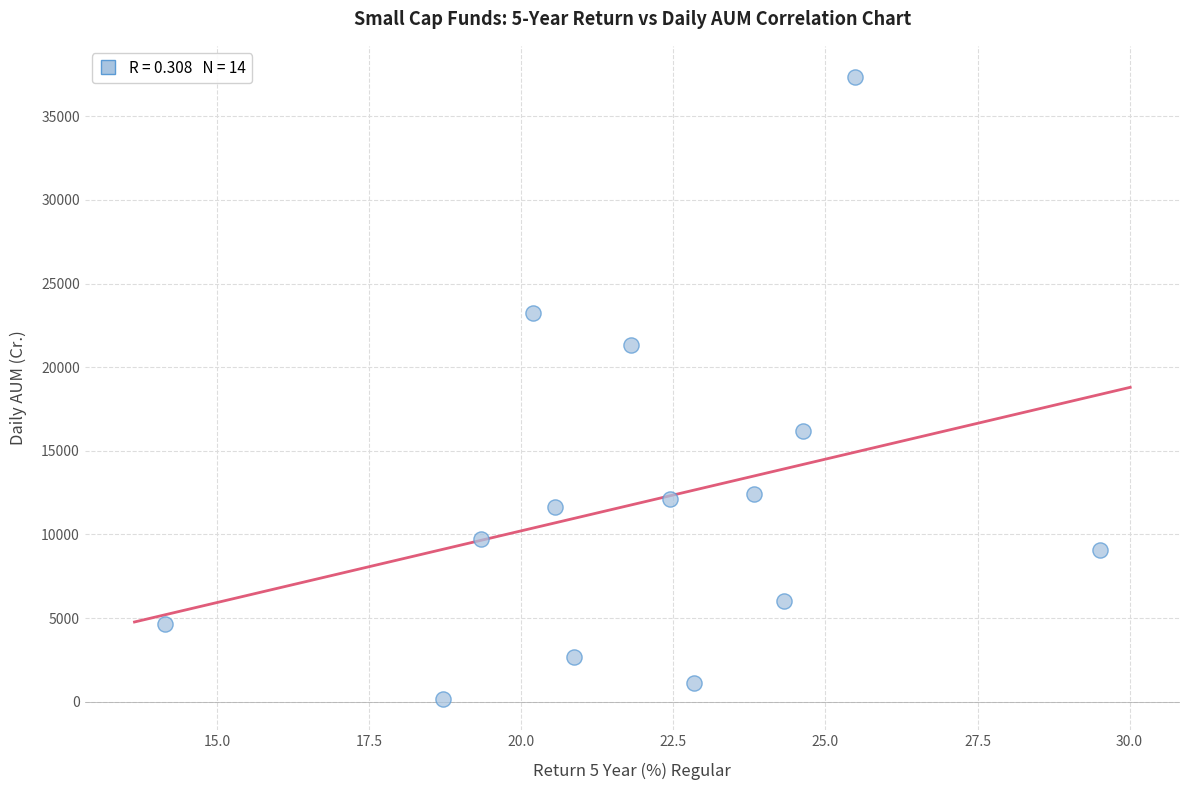

What is the range of Y values (max minus min)?

37180.0